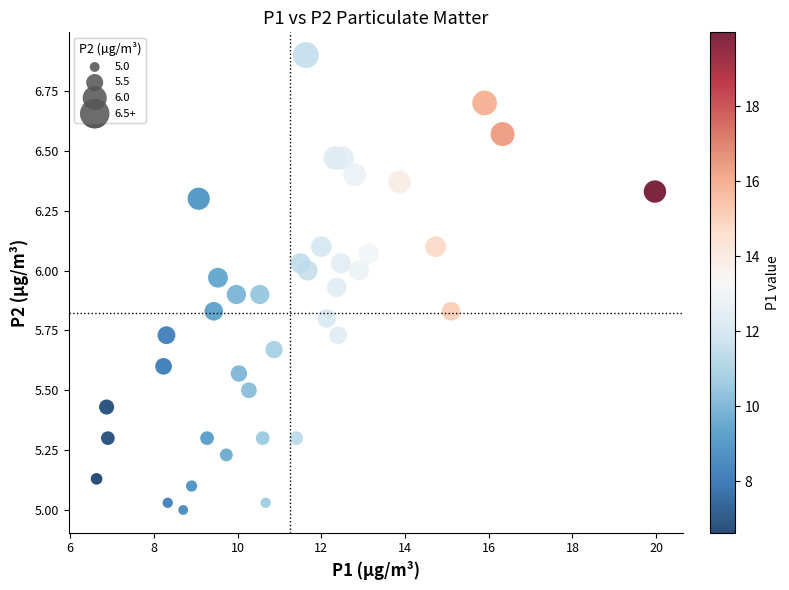

What is the range of X values (max minus min)?

13.3